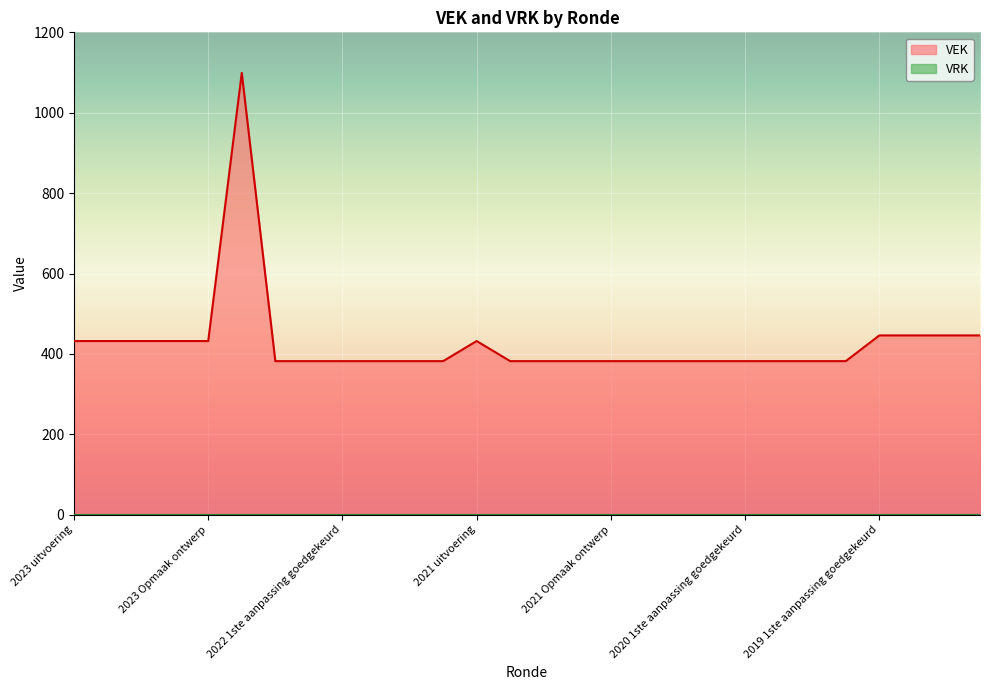

True or false: the data shows 264 at 2020 2de aanpassing goedgekeurd.

False